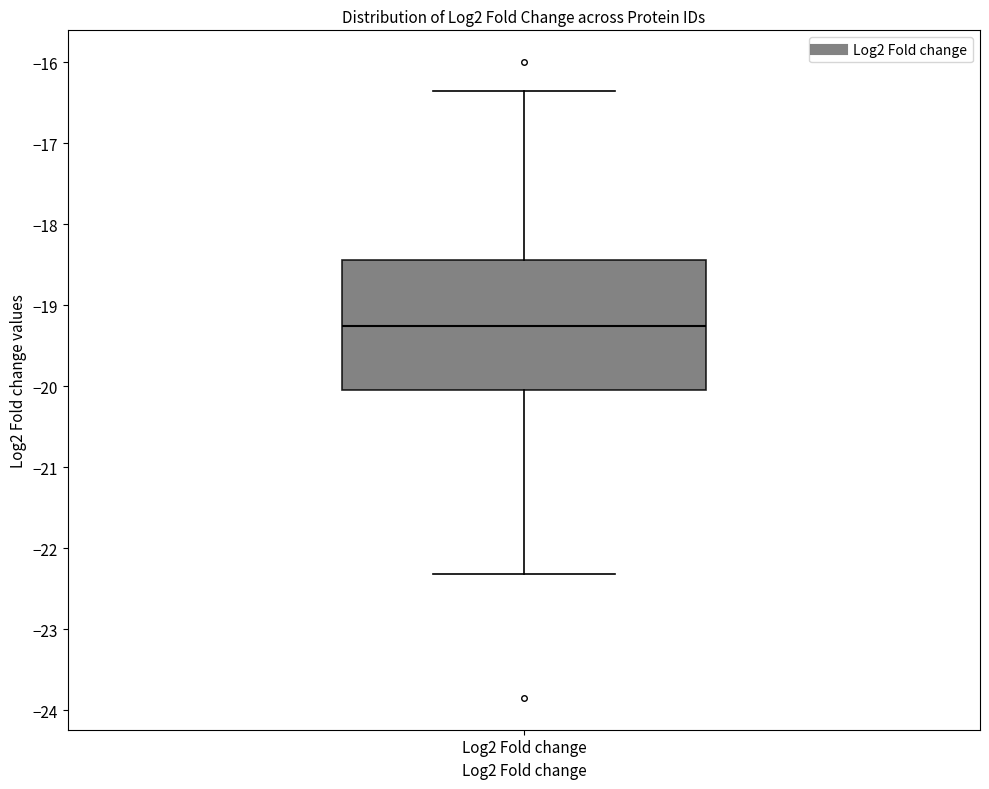

Where does the median line of the box for Log2 Fold change sit on the y-axis? The values are not printed on the chart, so give them approximately, as read against the axis.

-19.3